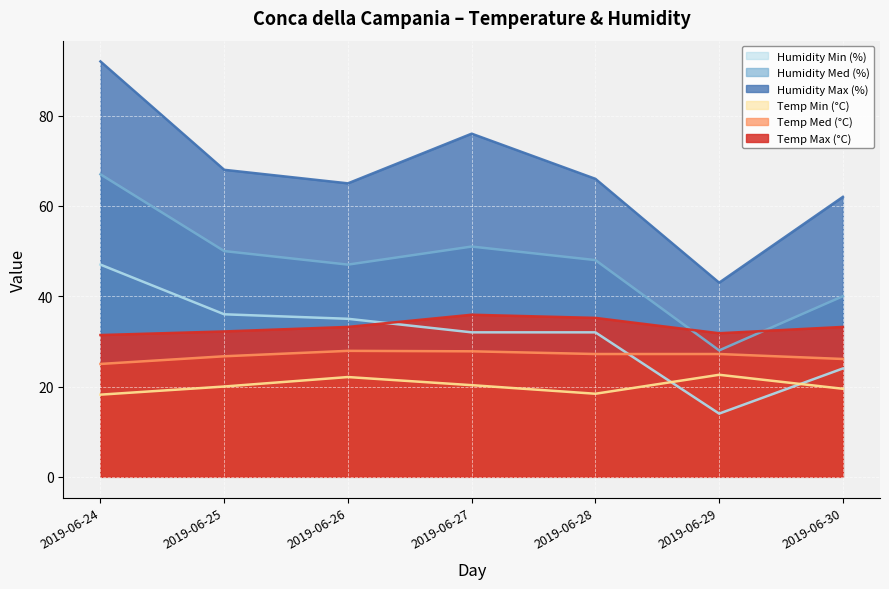

At which category does Humidity Med (%) reach its first local peak?

2019-06-27